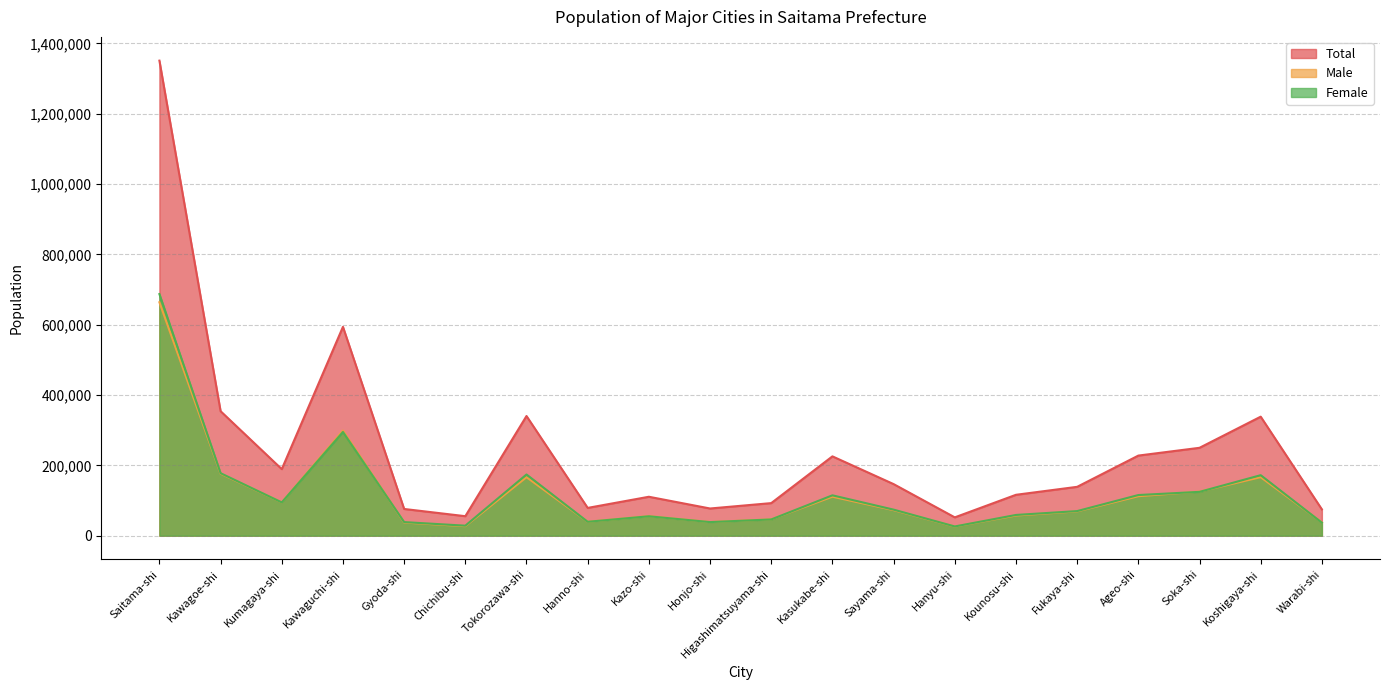

Between Kasukabe-shi and Hanyu-shi, which series saw the biggest shift?

Total